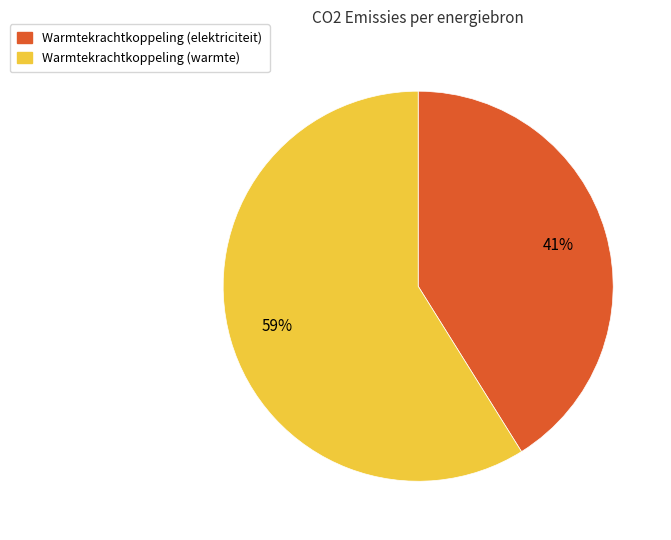

To the nearest percent, what is the average slice percentage?

50%